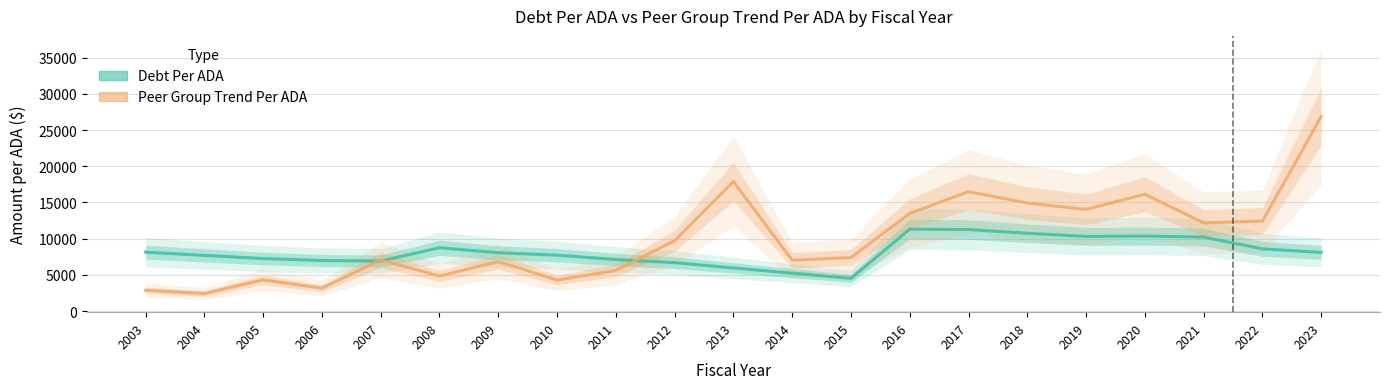

Where is Peer Group Trend Per ADA nearest to the value 14645?

2018